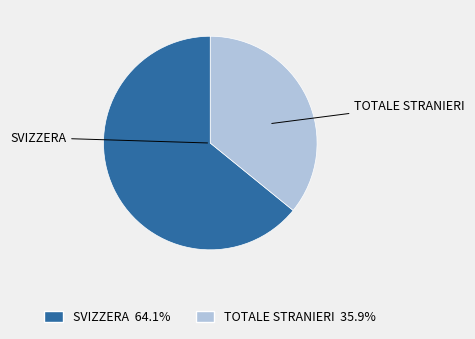

Is there any slice that represents more than half of the pie?

Yes